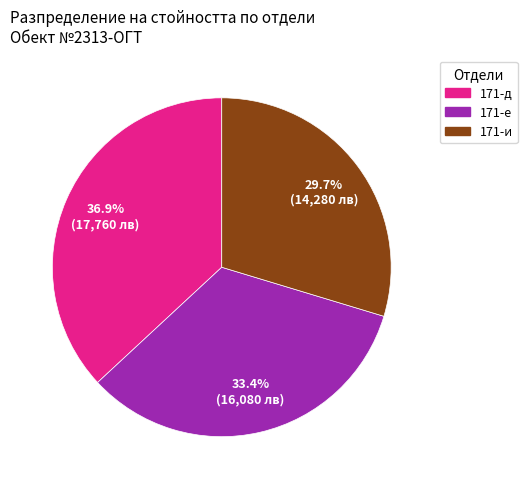

Approximately how many times larger is the value at 171-и compared to 171-д?

0.8